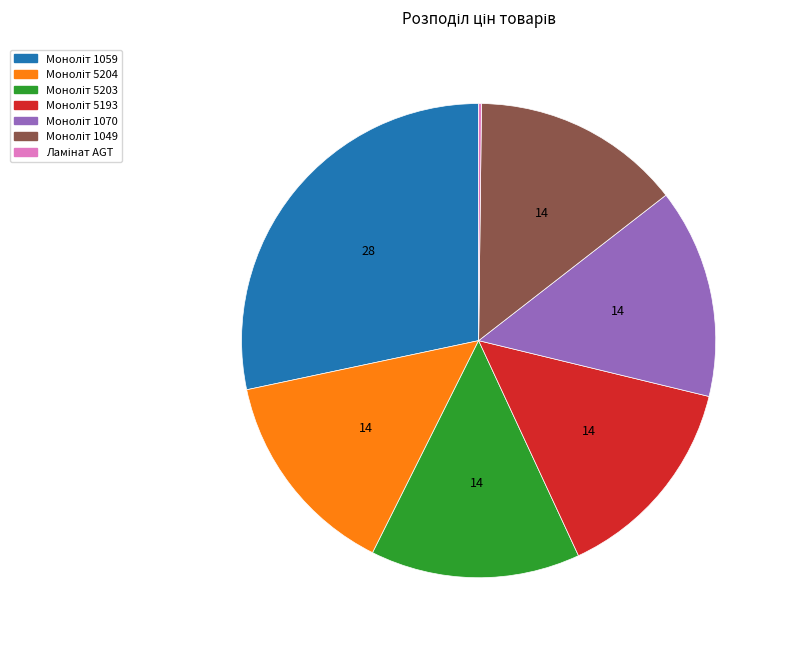

Is there a majority slice in this chart?

No